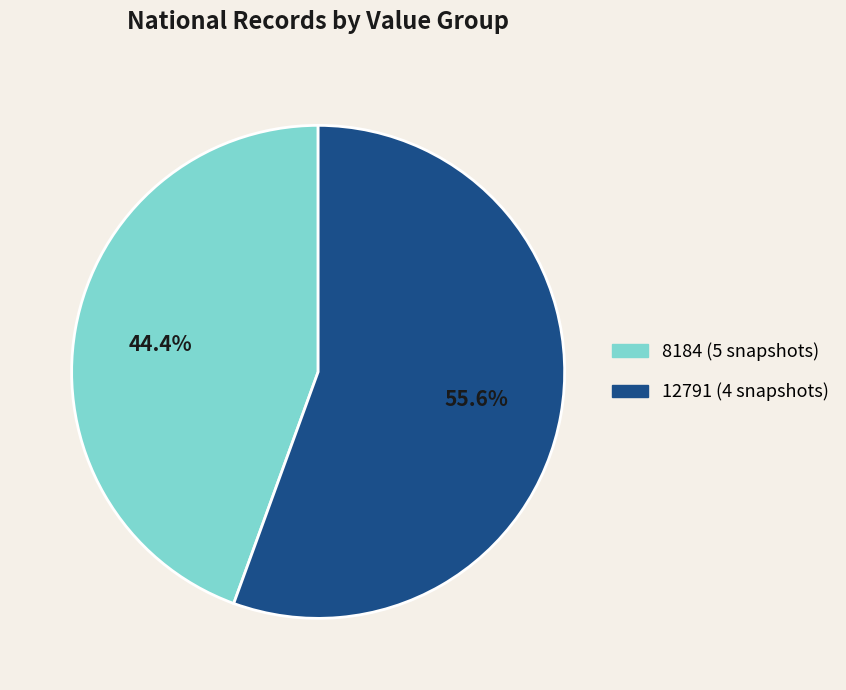

How many segments does this pie chart have?

2